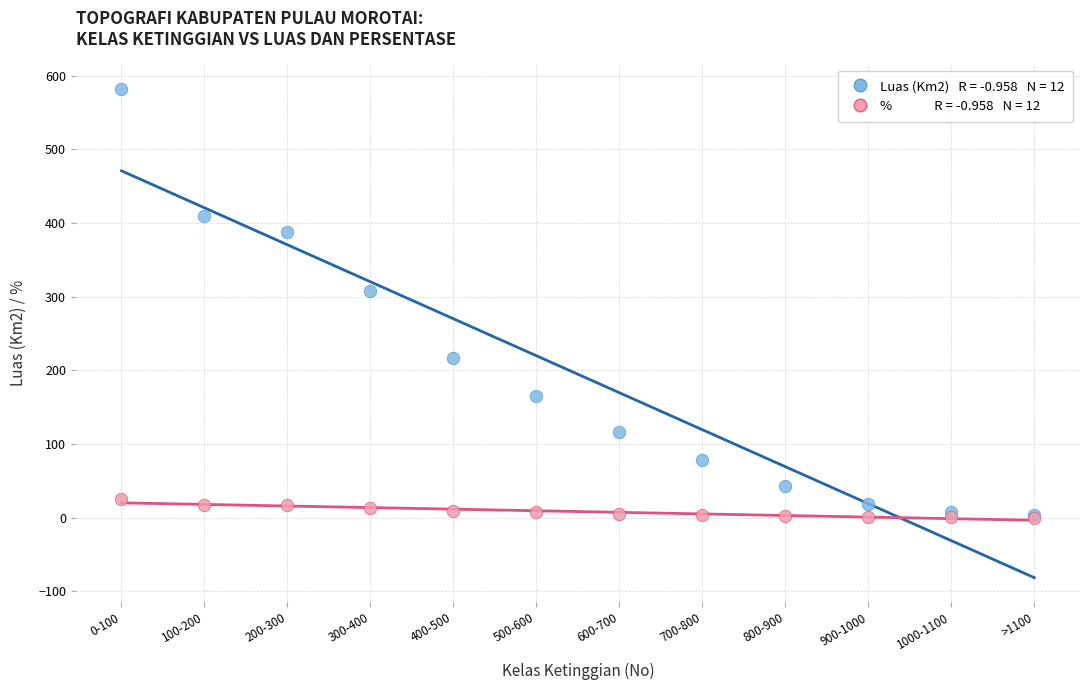

Across all series, what Y value is closest to 291?

307.9